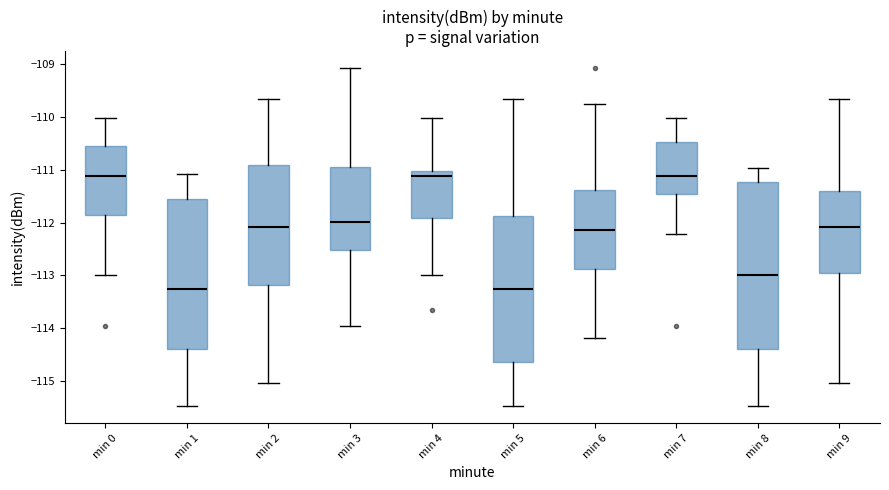

Where does the median line of the box for min 4 sit on the y-axis? The values are not printed on the chart, so give them approximately, as read against the axis.

-111.1